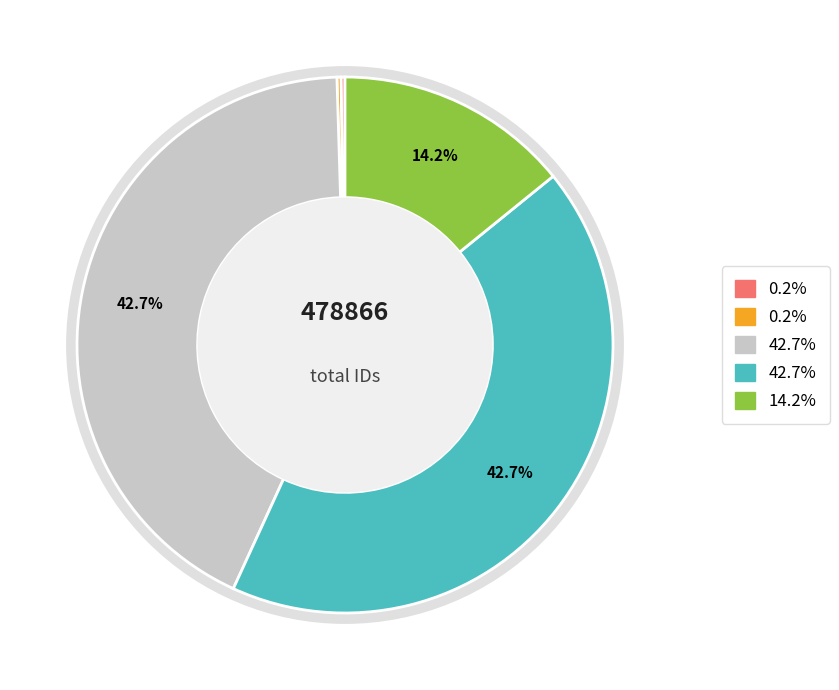

Is there any slice that represents more than half of the pie?

No